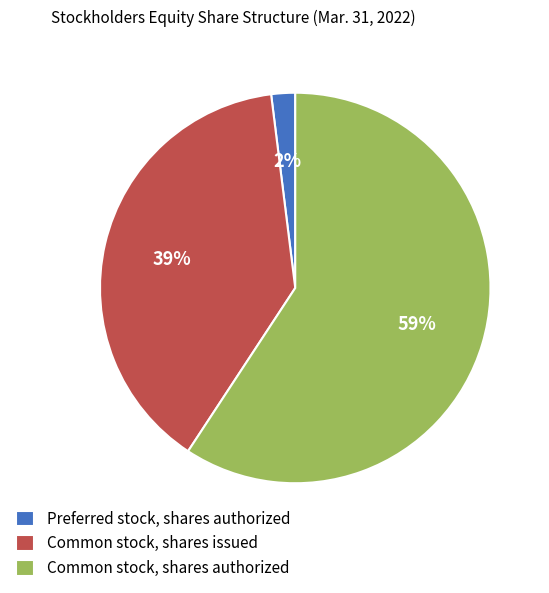

What is the ratio of the value at Common stock, shares authorized to the value at Common stock, shares issued?

1.5